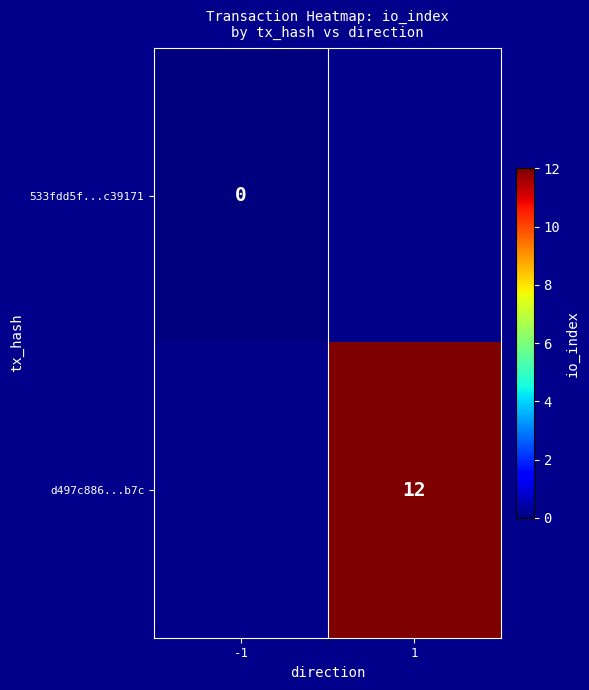

Is the value of 533fdd5f...c39171 at -1 greater than the value of d497c886...b7c at 1?

No